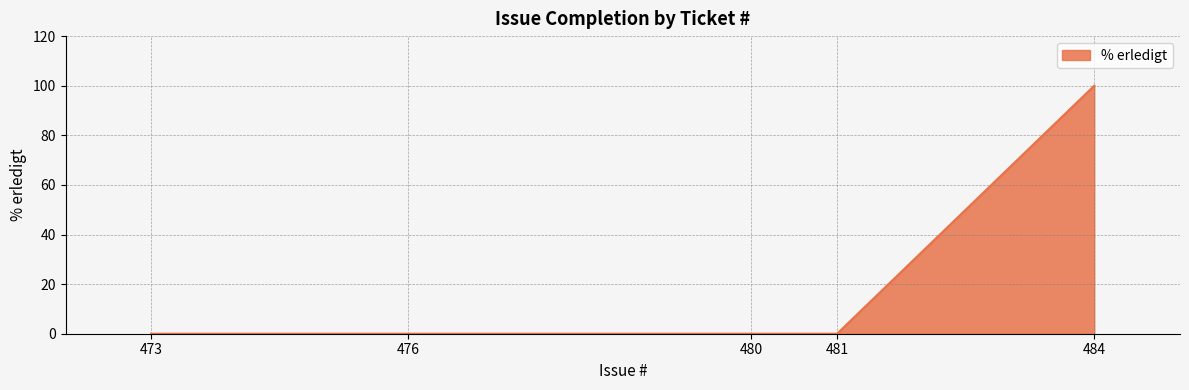

What is the sum of all values?

100